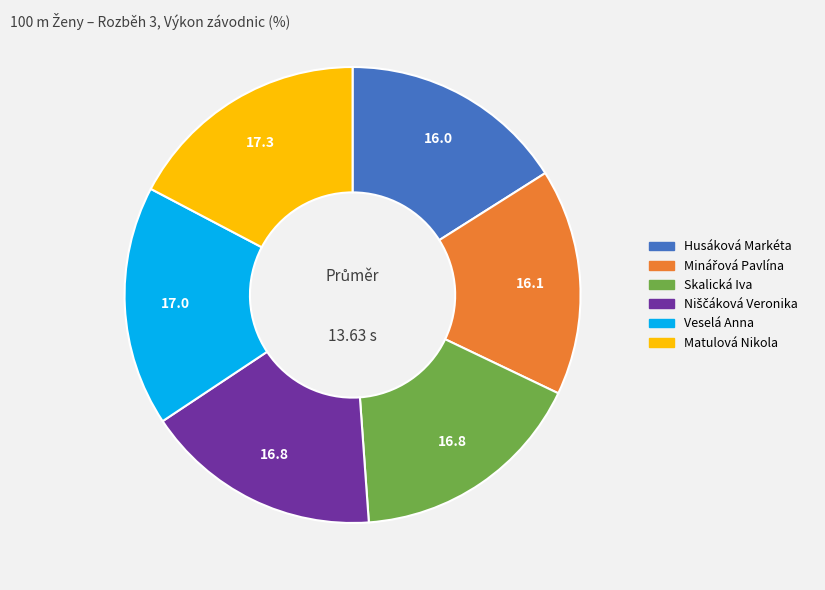

Does any single category account for the majority?

No